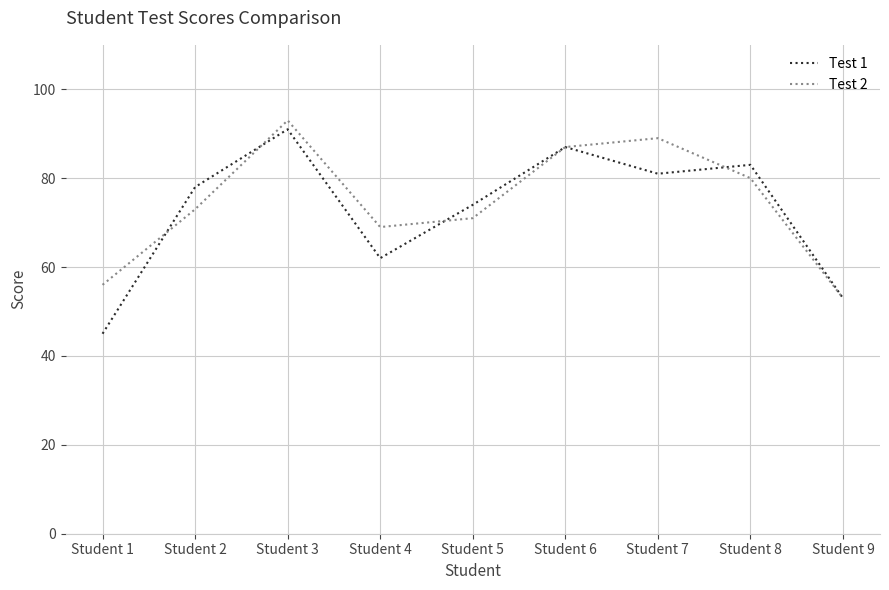

The value of Test 1 at Student 9 is 83. True or false?

False